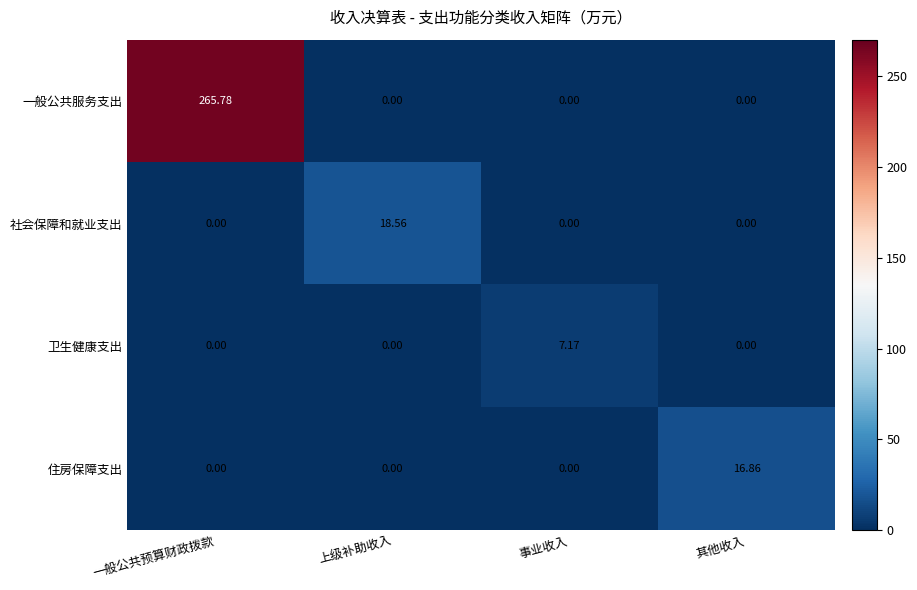

What is the total value across all series at 事业收入?

7.2